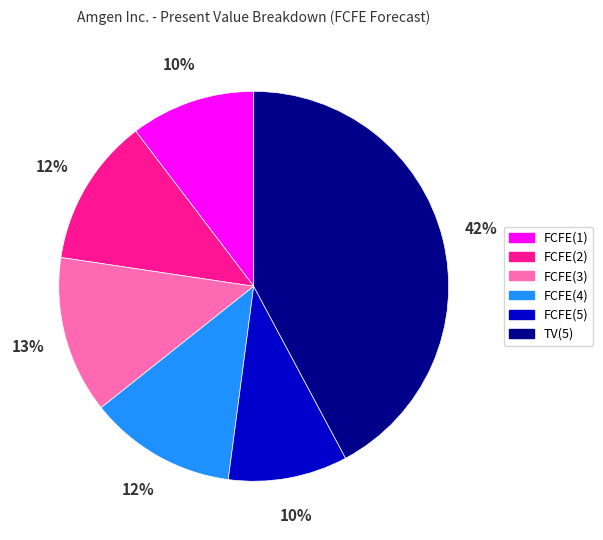

Is it true that TV(5) is 42% of the pie?

True